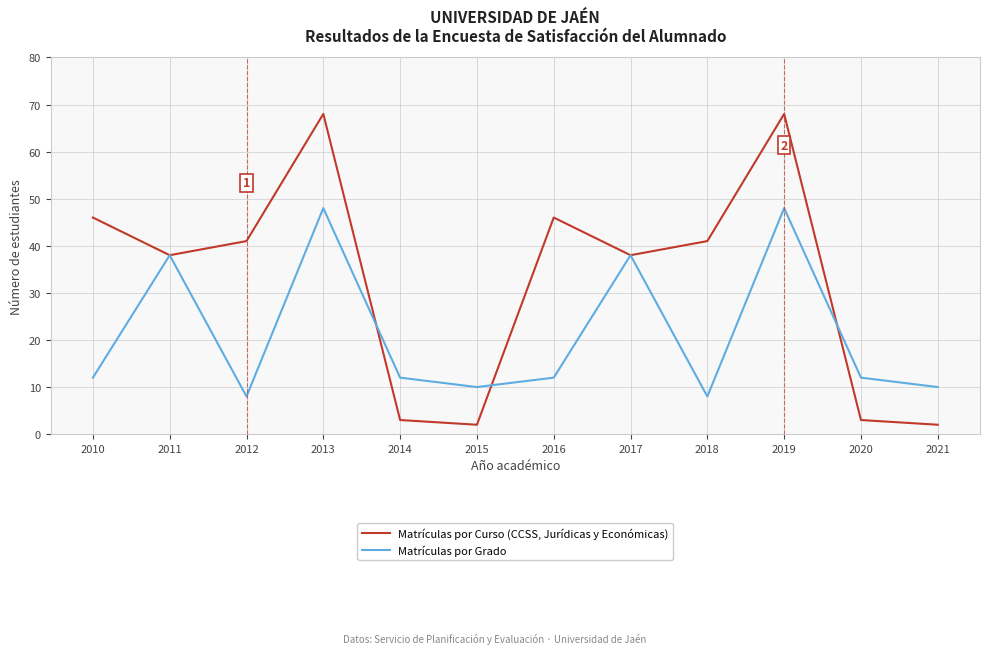

How many lines are shown in the chart?

2